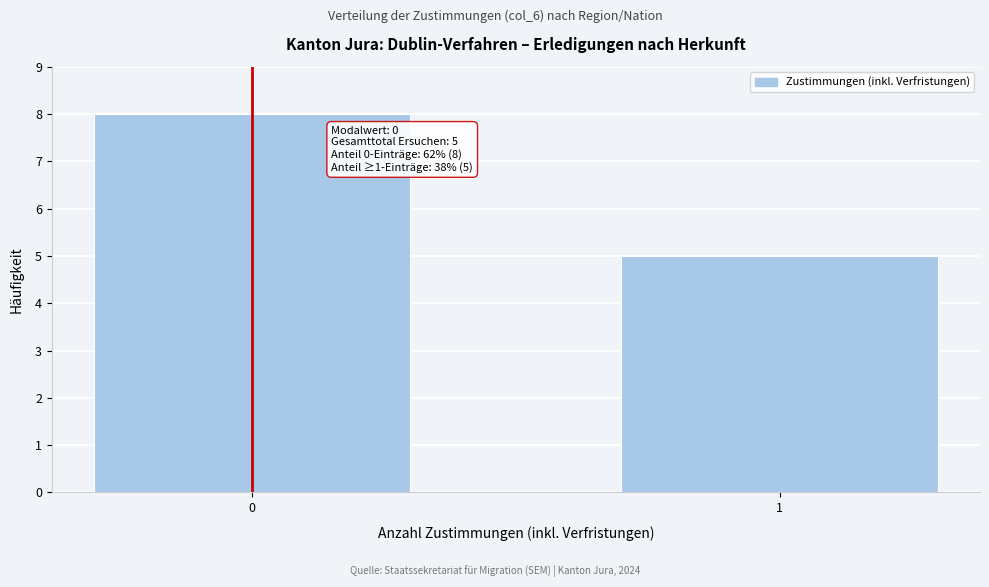

Reading right to left, extract all data points from this chart.

1=5	0=8